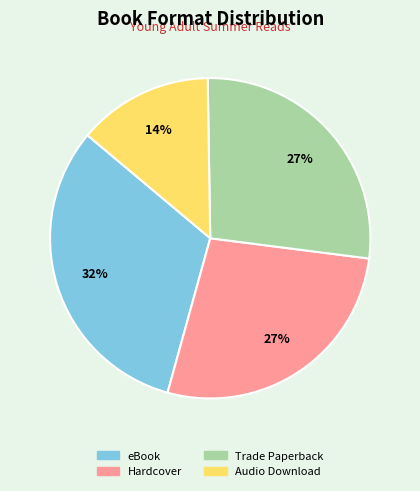

Which has a higher value, Trade Paperback or eBook?

eBook